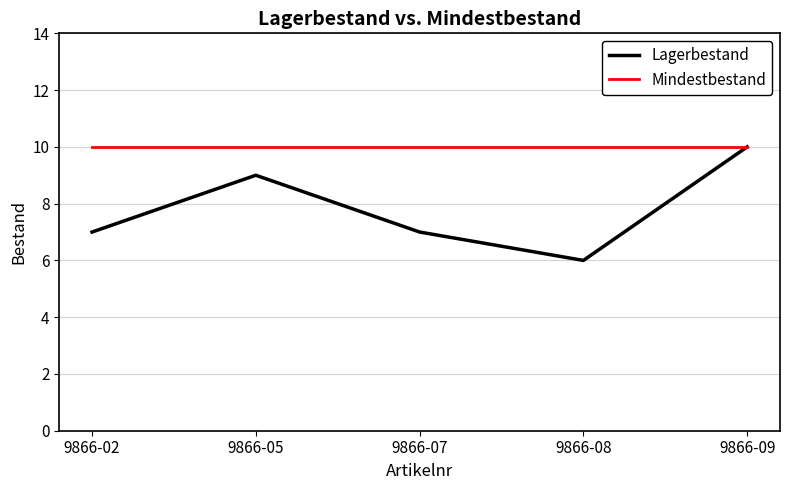

What is the maximum value for Lagerbestand?

10